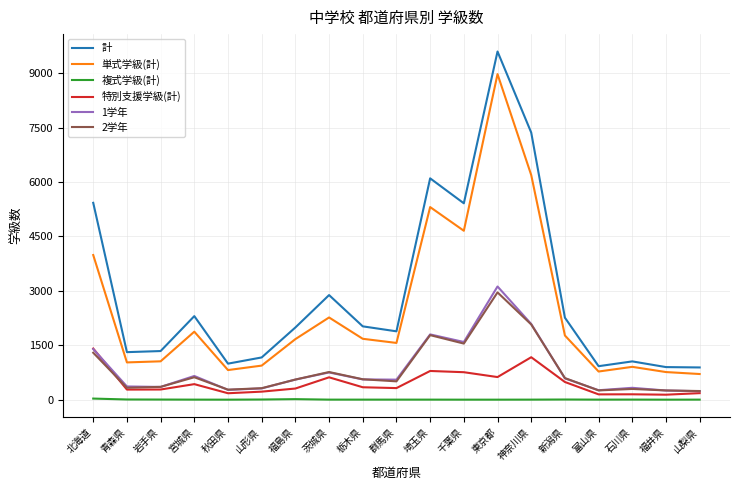

What is the spread (max minus min) of values at 栃木県?

2020